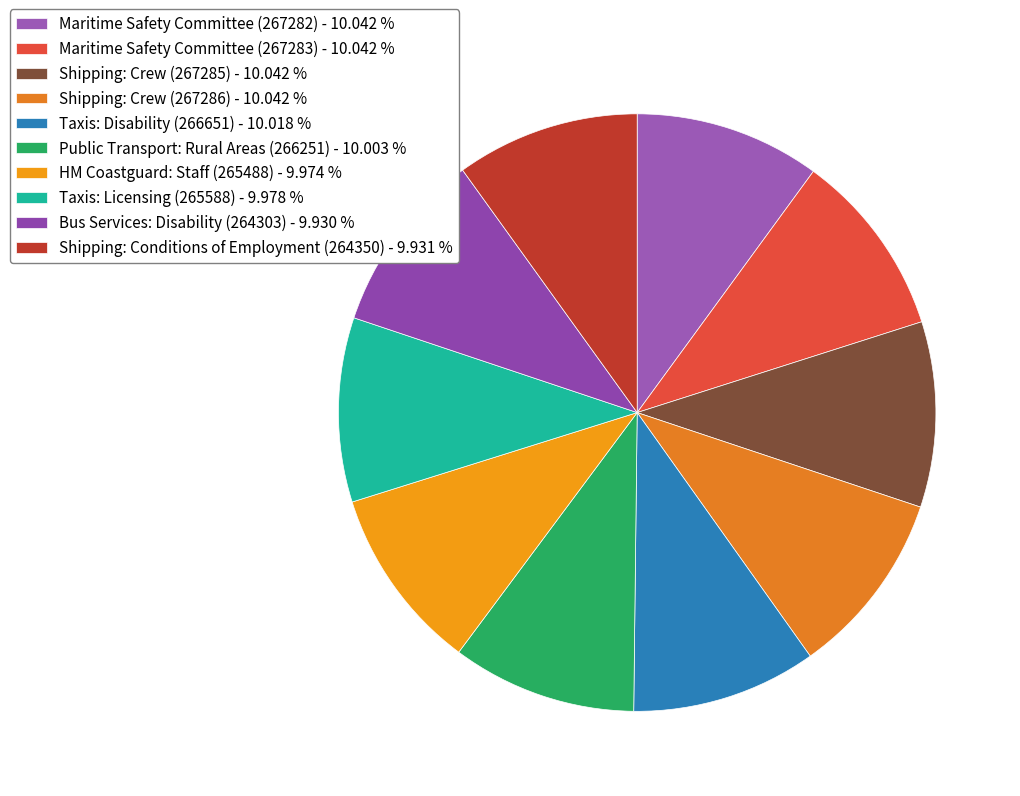

Approximately how many times larger is the value at Bus Services: Disability (264303) compared to Maritime Safety Committee (267282)?

1.0